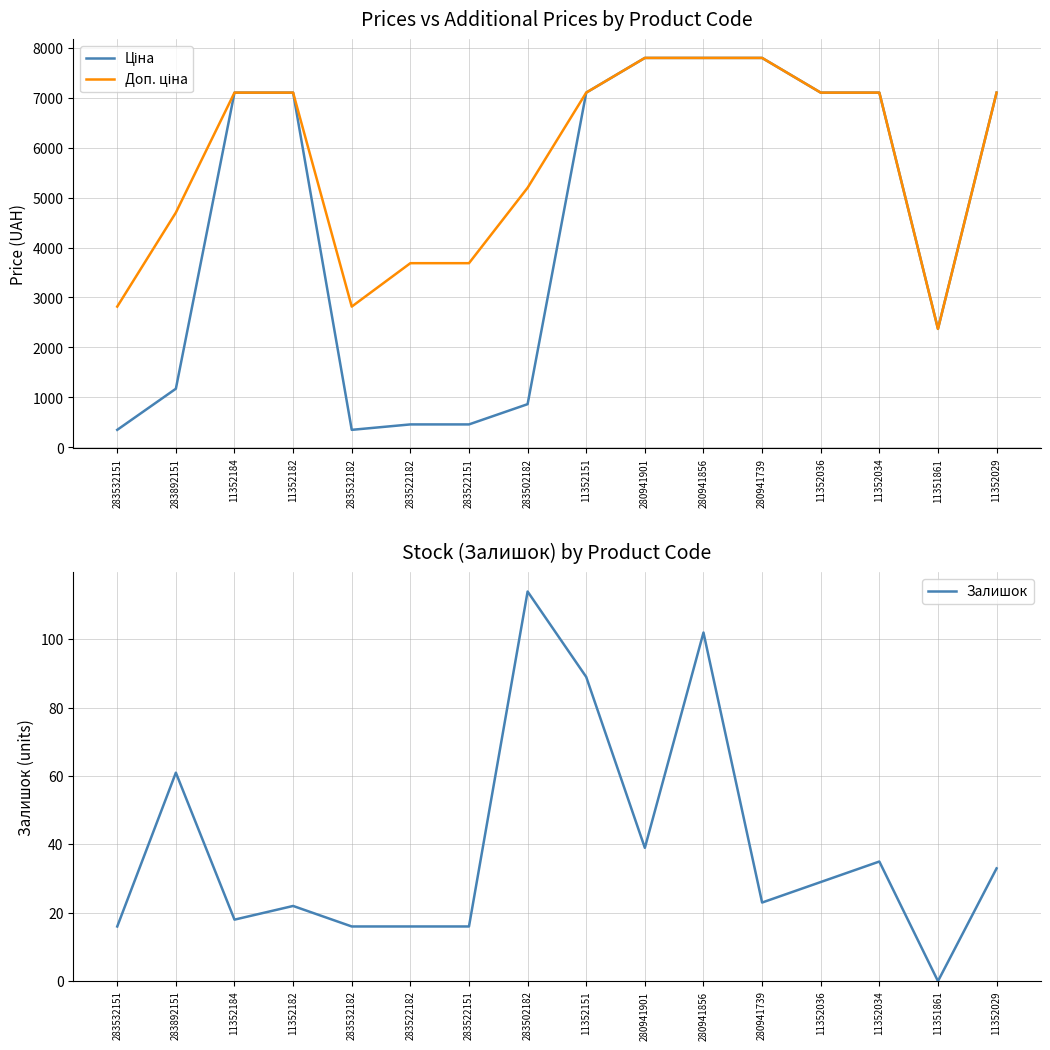

List the labels in order of Залишок value, largest first.

283502182, 280941856, 11352151, 283892151, 280941901, 11352034, 11352029, 11352036, 280941739, 11352182, 11352184, 283532151, 283532182, 283522182, 283522151, 11351861